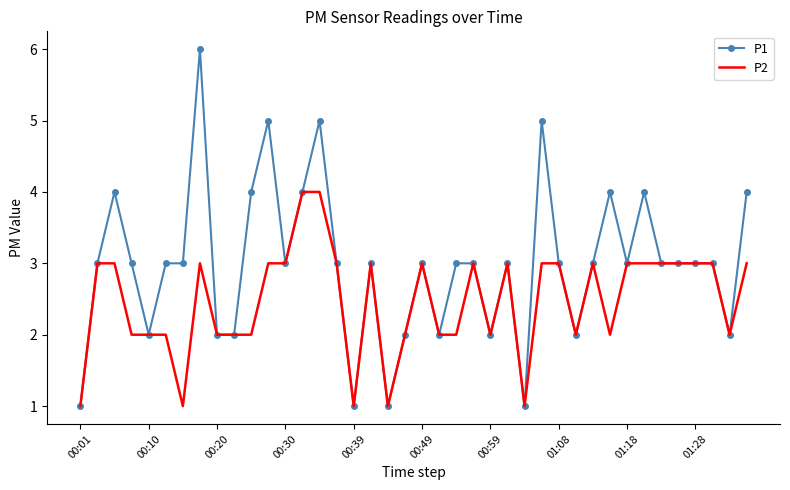

Reading left to right, transcribe all the data shown in this chart.

P1: 1	3	4	3	2	3	3	6	2	2	4	5	3	4	5	3	1	3	1	2	3	2	3	3	2	3	1	5	3	2	3	4	3	4	3	3	3	3	2	4
P2: 1	3	3	2	2	2	1	3	2	2	2	3	3	4	4	3	1	3	1	2	3	2	2	3	2	3	1	3	3	2	3	2	3	3	3	3	3	3	2	3